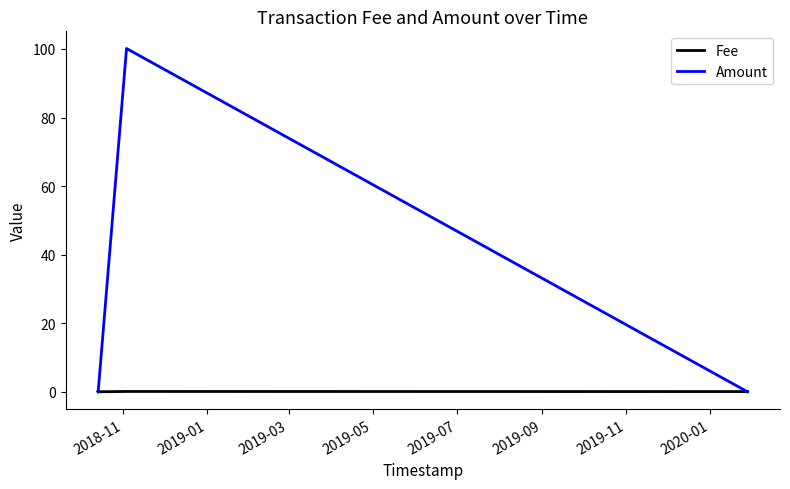

What is the maximum value shown in the chart?

100.1